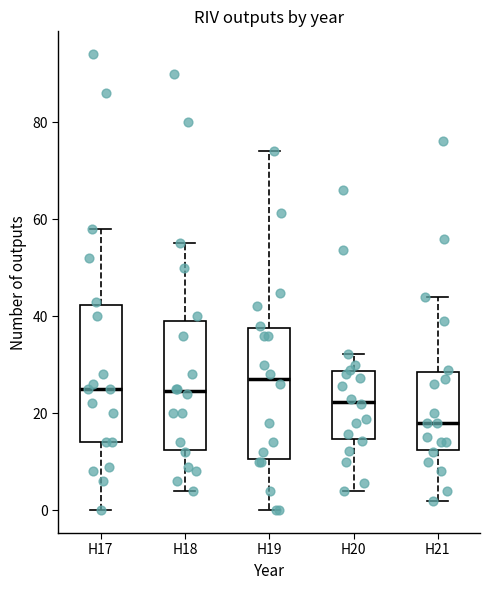

Reading left to right, read every box against the y-axis: the position of its median line, the range the box covers, and the ends of its whiskers. The values are not printed on the chart, so give them approximately, as read against the axis.

H17: median 26, box 14 to 42, whiskers 0 to 58
H18: median 24, box 12 to 40, whiskers 4 to 56
H19: median 28, box 10 to 38, whiskers 0 to 74
H20: median 22, box 14 to 28, whiskers 4 to 32
H21: median 18, box 12 to 28, whiskers 2 to 44